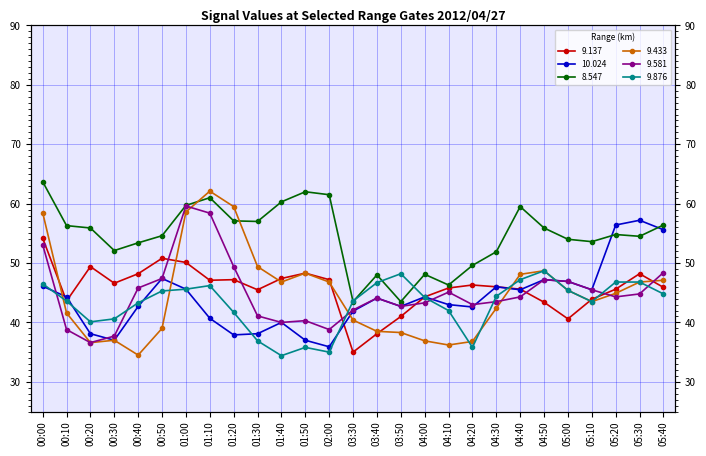

What is the highest value of the 9.433 series?

62.1